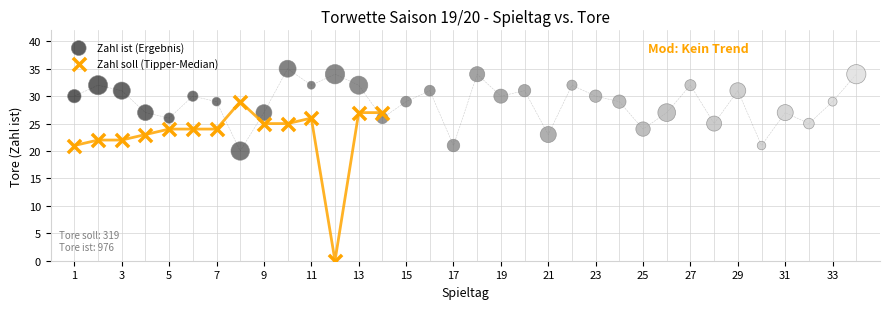

Which series contains the highest Y value?

Zahl ist (Ergebnis)